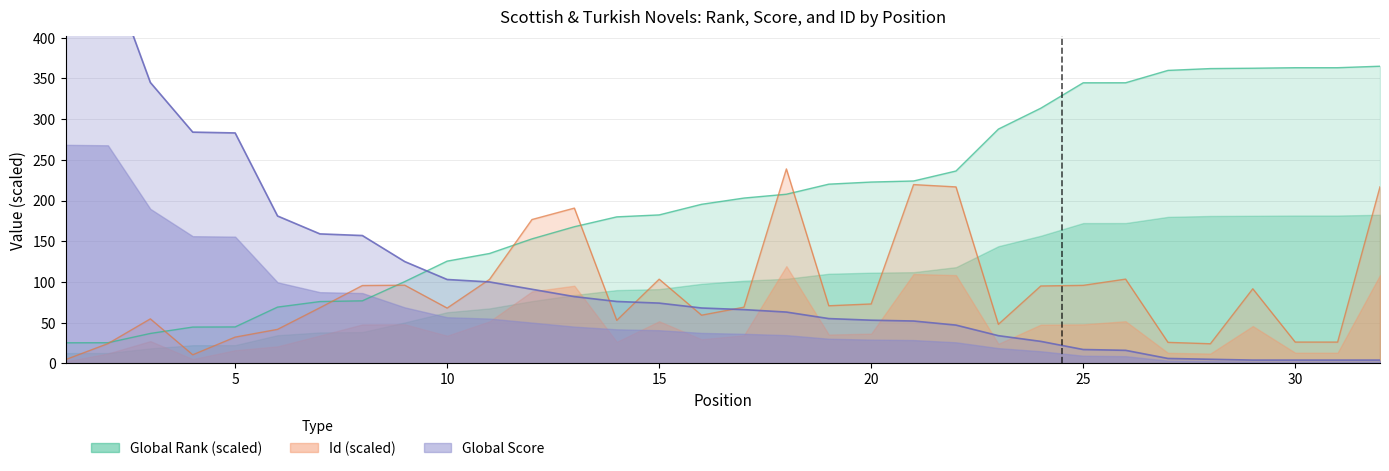

True or false: Global Score has more than 1 points higher than both neighbors.

False